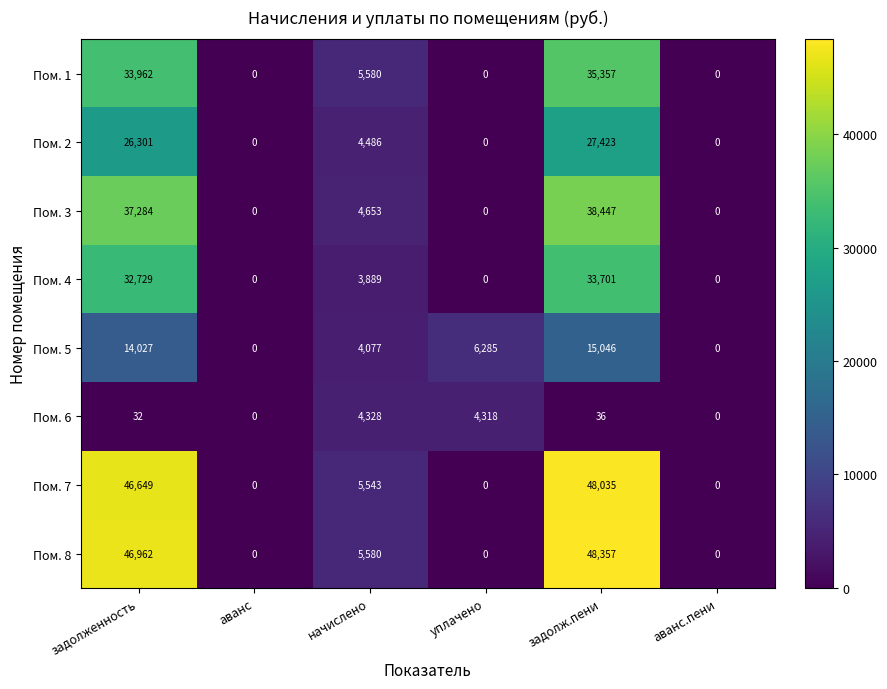

What is the difference between the maximum and minimum values in the Пом. 3 series?

38447